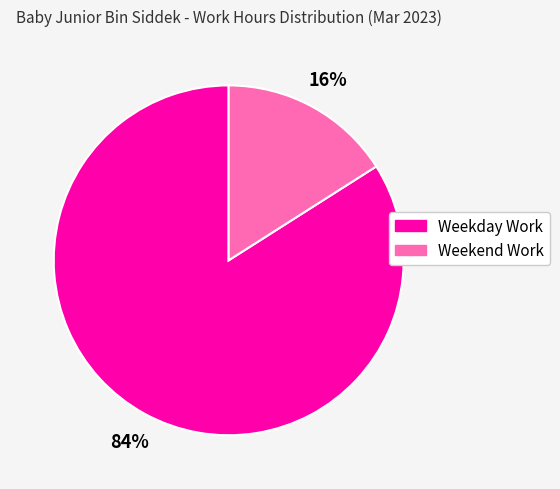

Is there any slice that represents more than half of the pie?

Yes